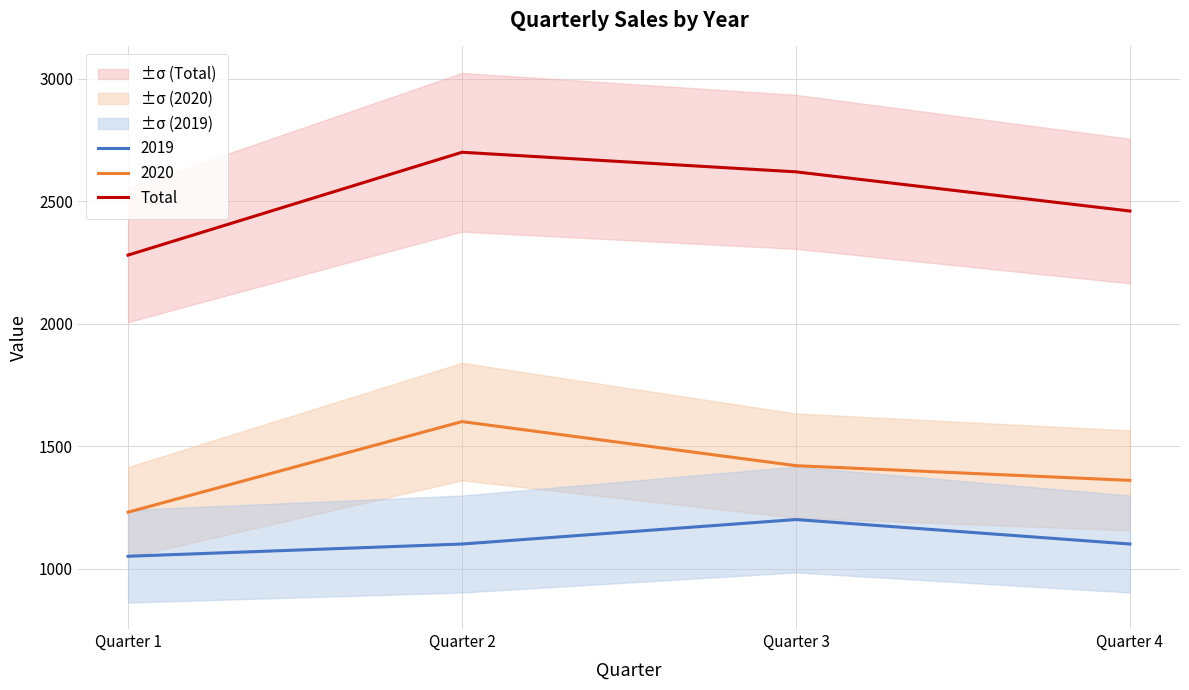

Is this an area chart (filled region under the line)?

No